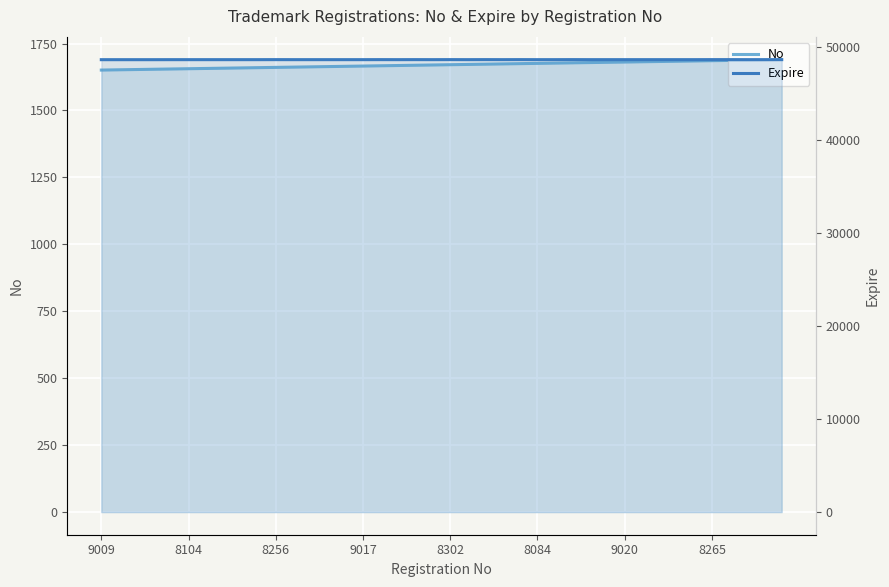

Is it true that Expire equals 26003 at 22?

False